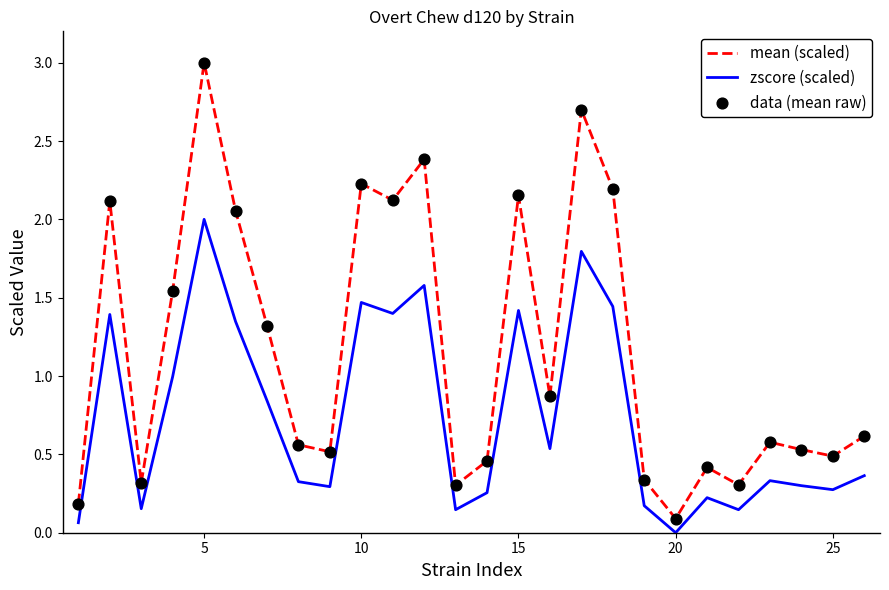

Which series has the largest total across all categories?

mean (scaled)